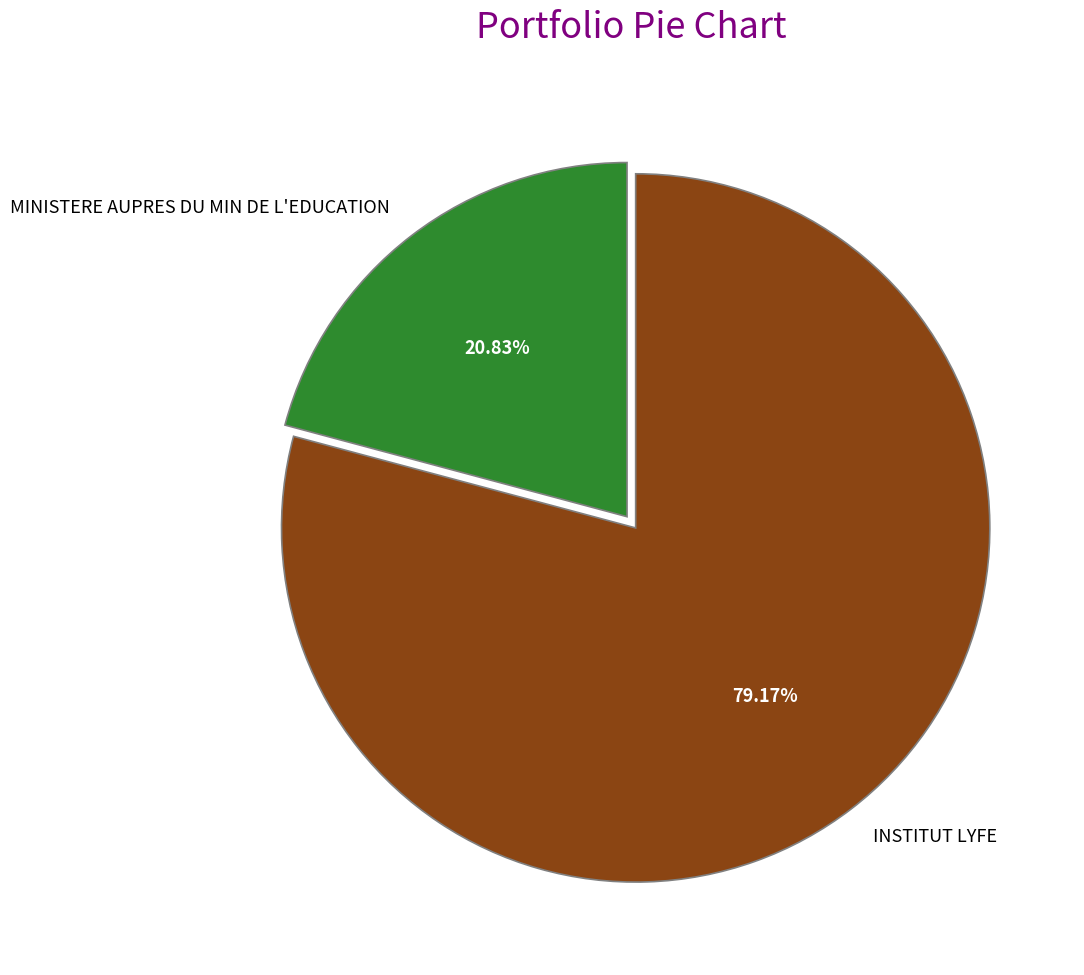

To the nearest percent, what is the difference between the largest and smallest slice percentages?

58%